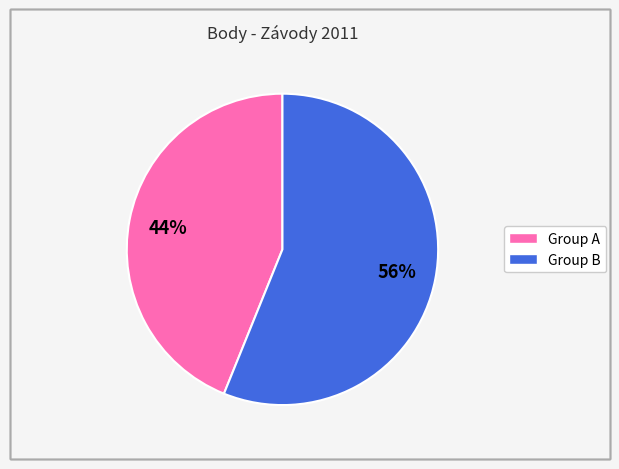

Is there any slice that represents more than half of the pie?

Yes